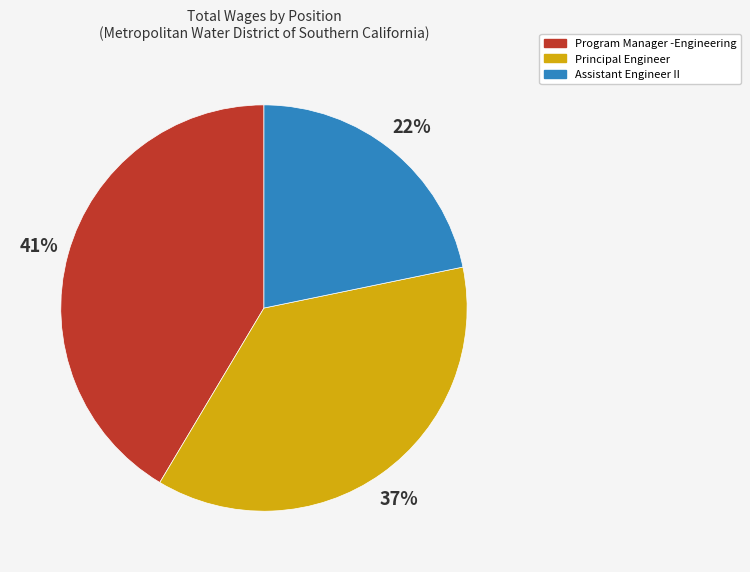

Is Program Manager -Engineering the majority of the pie?

No